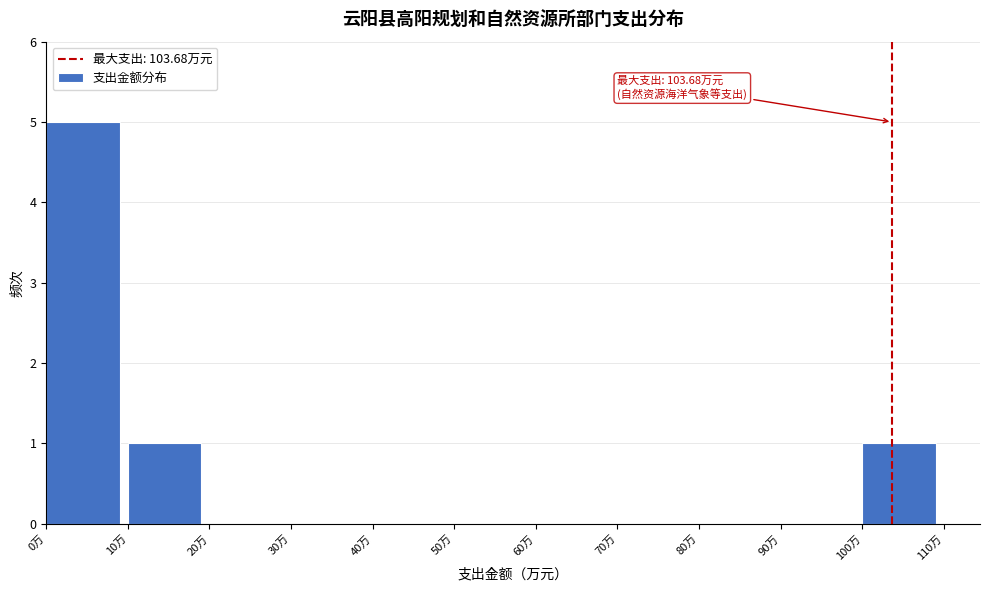

Over which range of the x-axis is the bar tallest?

0 to 10